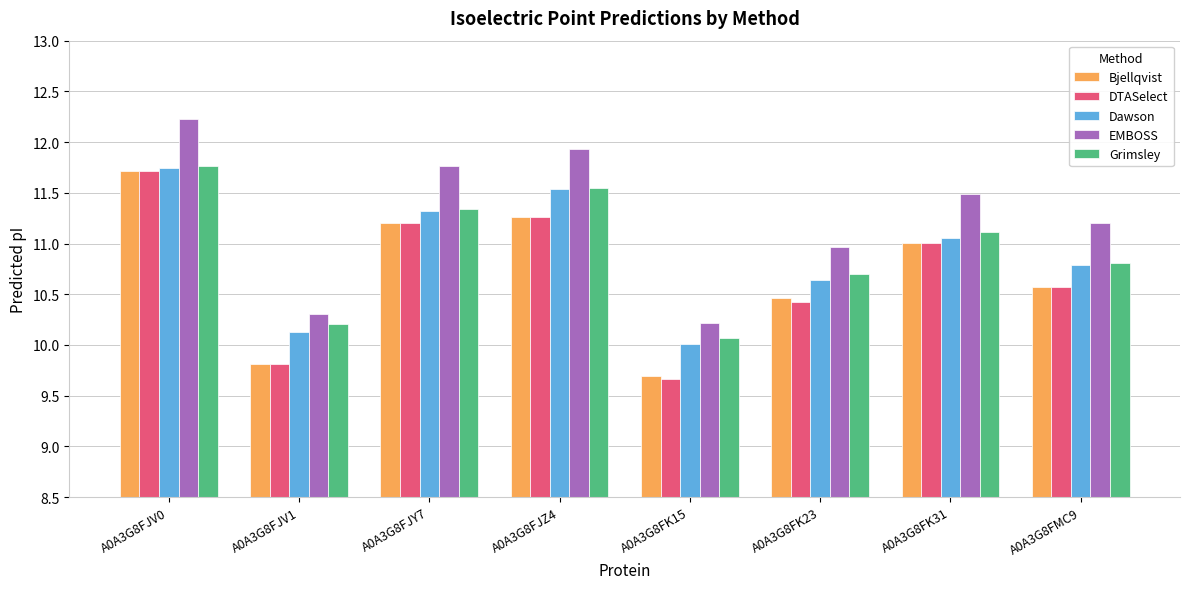

Which series has the largest total across all categories?

EMBOSS